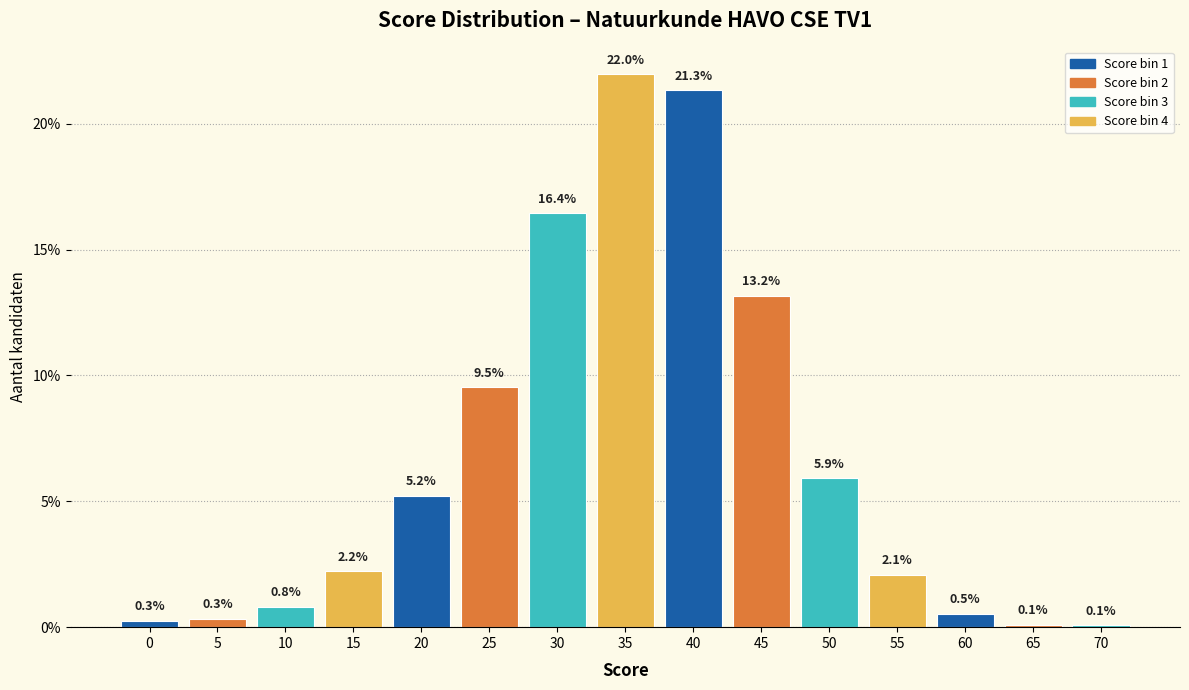

Reading left to right, extract all data points from this chart.

0.3	0.3	0.8	2.2	5.2	9.5	16.4	22.0	21.3	13.2	5.9	2.1	0.5	0.1	0.1